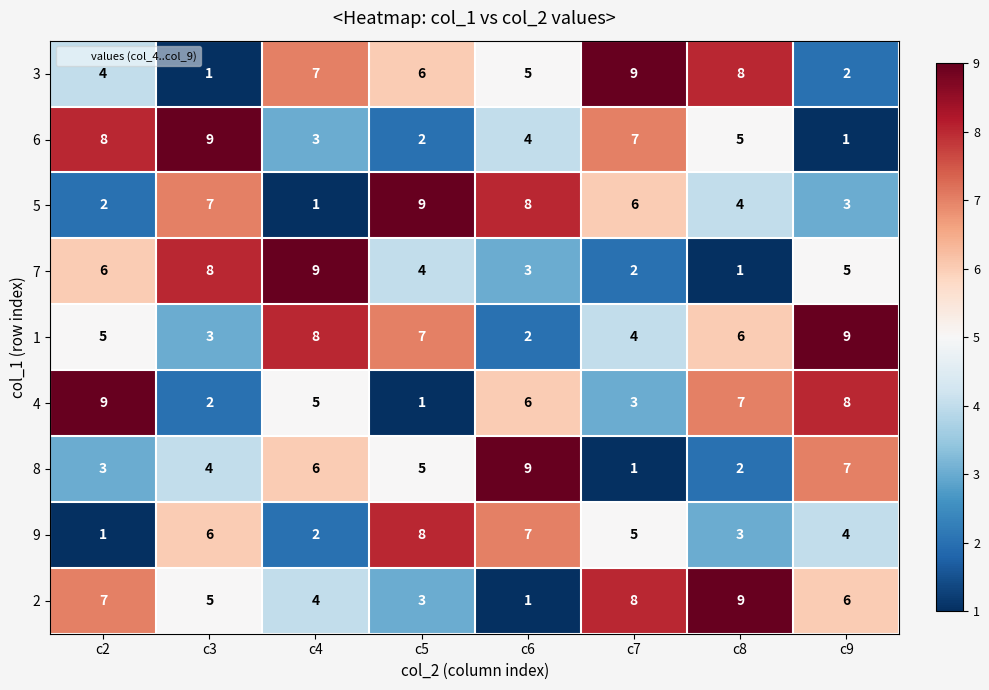

The 7 series shows 1 at c7. True or false?

False